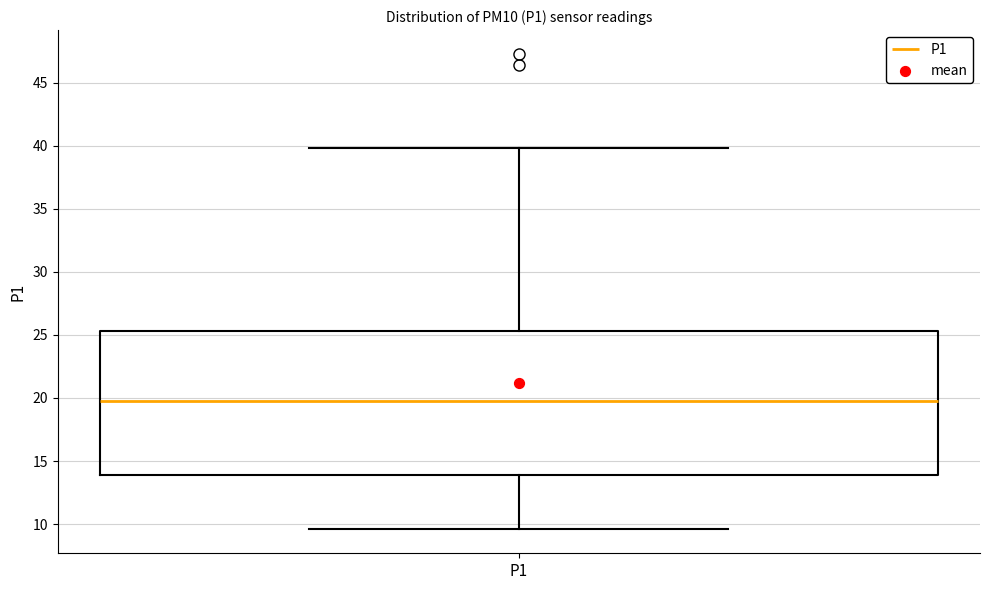

Transcribe this box plot: give where the median line is, the range the box spans, and where the two whiskers end, as read against the y-axis. The values are not printed on the chart, so give them approximately, as read against the axis.

median 20.0, box 14.0 to 25.5, whiskers 9.5 to 40.0